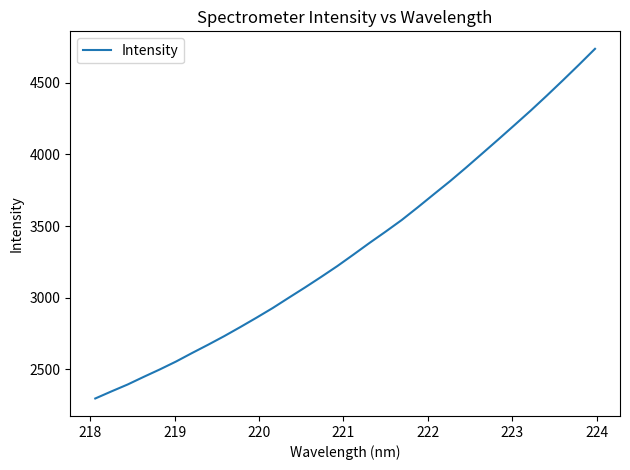

What is the difference between the maximum and minimum values?

2437.8